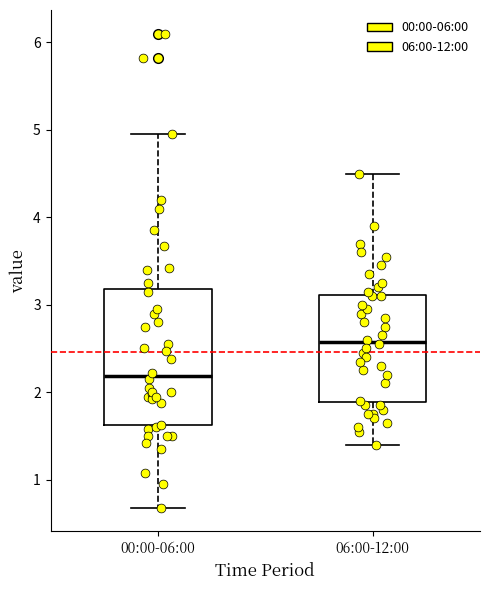

Which box is the tallest, from its lower edge to its upper edge?

00:00-06:00